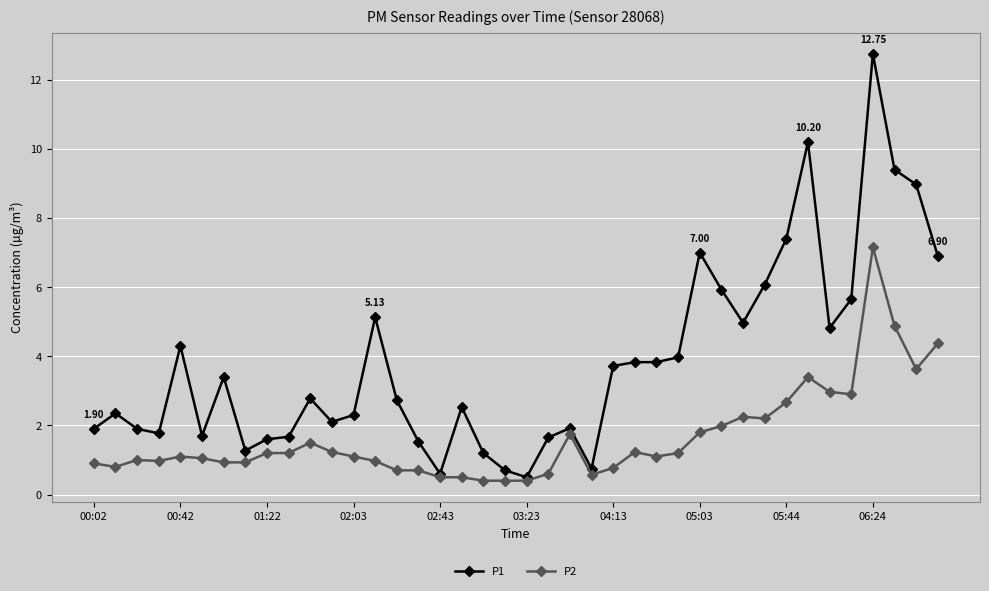

Which series has the largest range (max minus min)?

P1